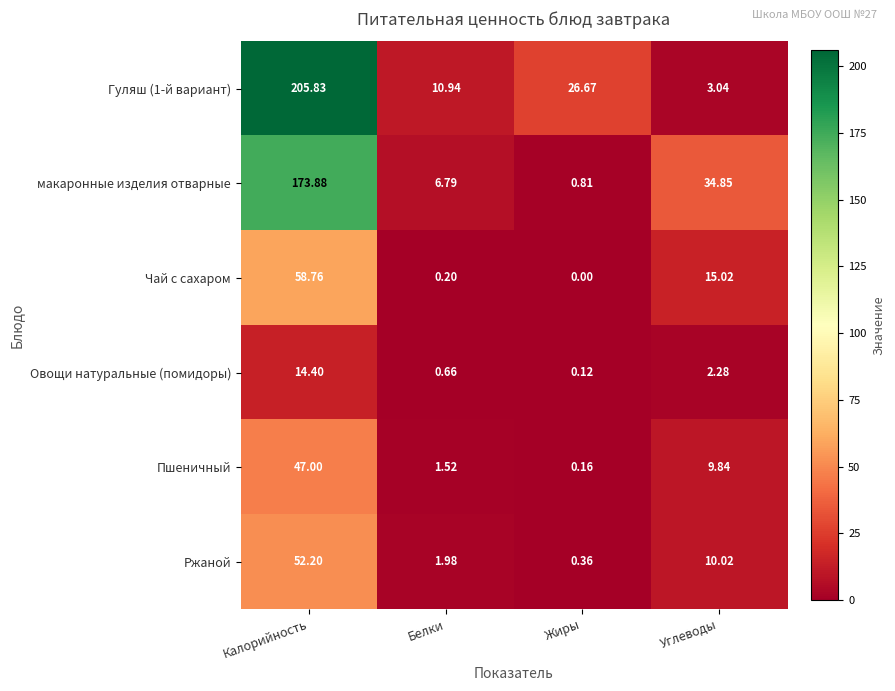

Where is Ржаной nearest to the value 26?

Углеводы